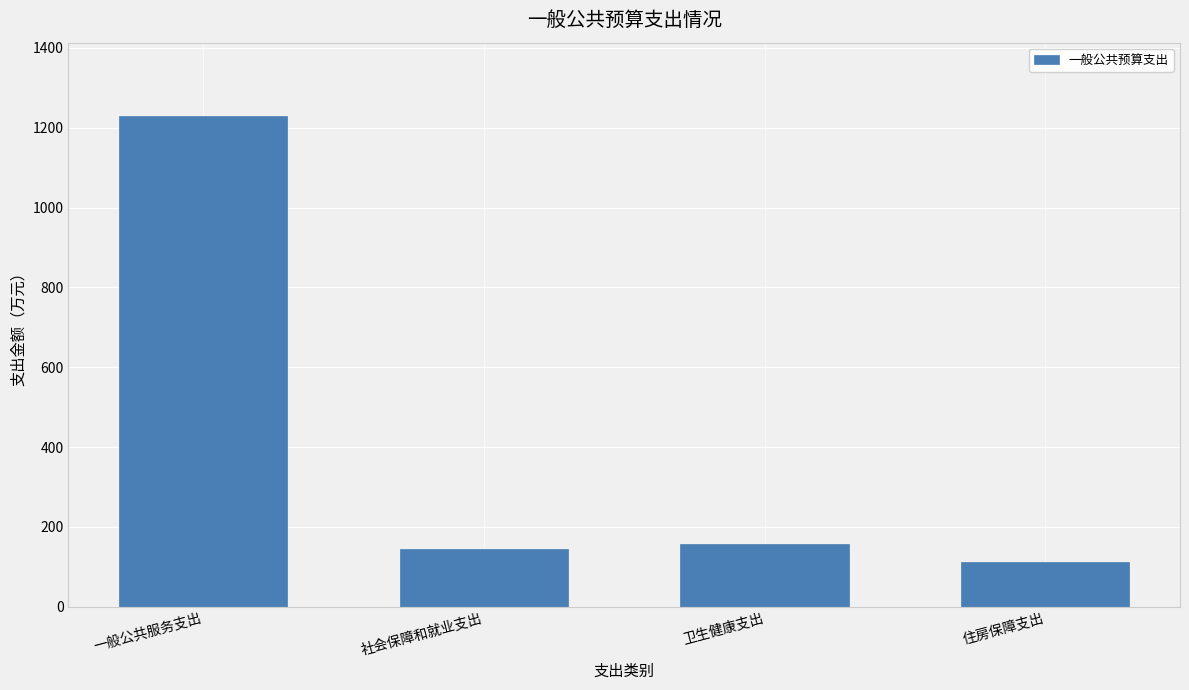

What is the approximate value at 社会保障和就业支出?

144.1